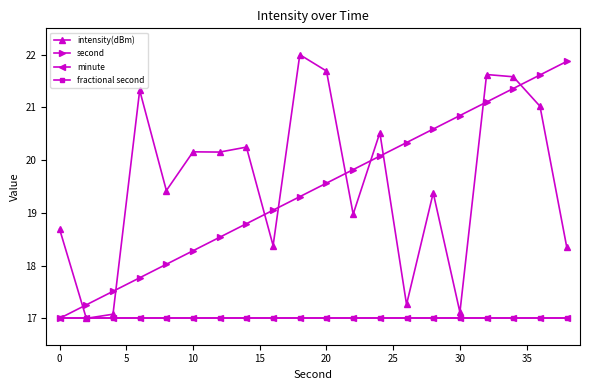

Reading left to right, what are all the values shown in this chart?

intensity(dBm): 18.7	17.0	17.1	21.3	19.4	20.2	20.2	20.2	18.4	22.0	21.7	19.0	20.5	17.3	19.4	17.1	21.6	21.6	21.0	18.4
second: 17.0	17.3	17.5	17.8	18.0	18.3	18.5	18.8	19.1	19.3	19.6	19.8	20.1	20.3	20.6	20.8	21.1	21.4	21.6	21.9
minute: 17.0	17.0	17.0	17.0	17.0	17.0	17.0	17.0	17.0	17.0	17.0	17.0	17.0	17.0	17.0	17.0	17.0	17.0	17.0	17.0
fractional second: 17.0	17.0	17.0	17.0	17.0	17.0	17.0	17.0	17.0	17.0	17.0	17.0	17.0	17.0	17.0	17.0	17.0	17.0	17.0	17.0